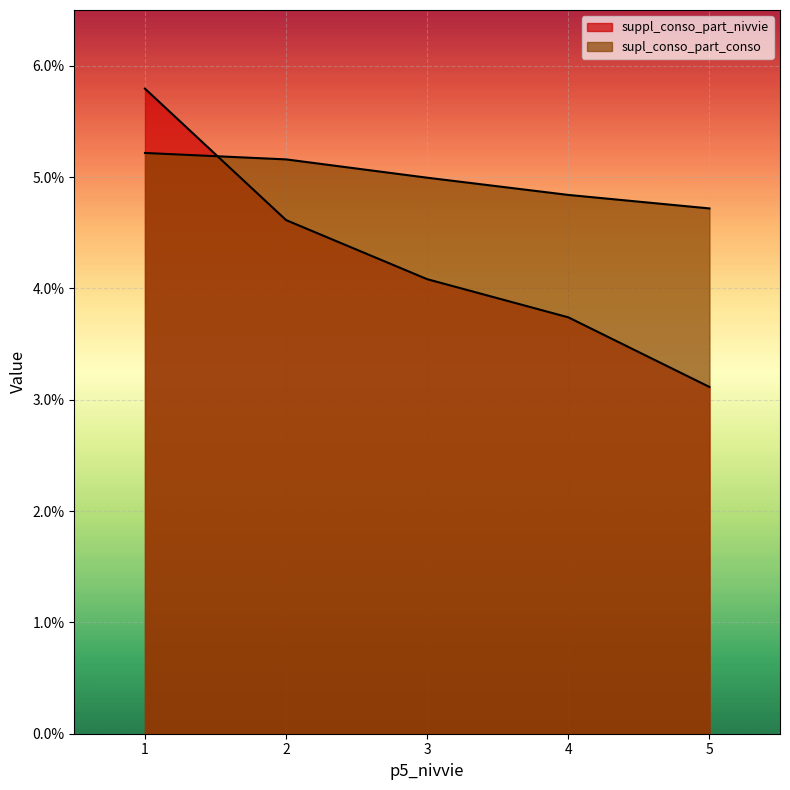

Reading right to left, extract all data points from this chart.

suppl_conso_part_nivvie: 0.0	0.0	0.0	0.0	0.1
supl_conso_part_conso: 0.0	0.0	0.0	0.1	0.1